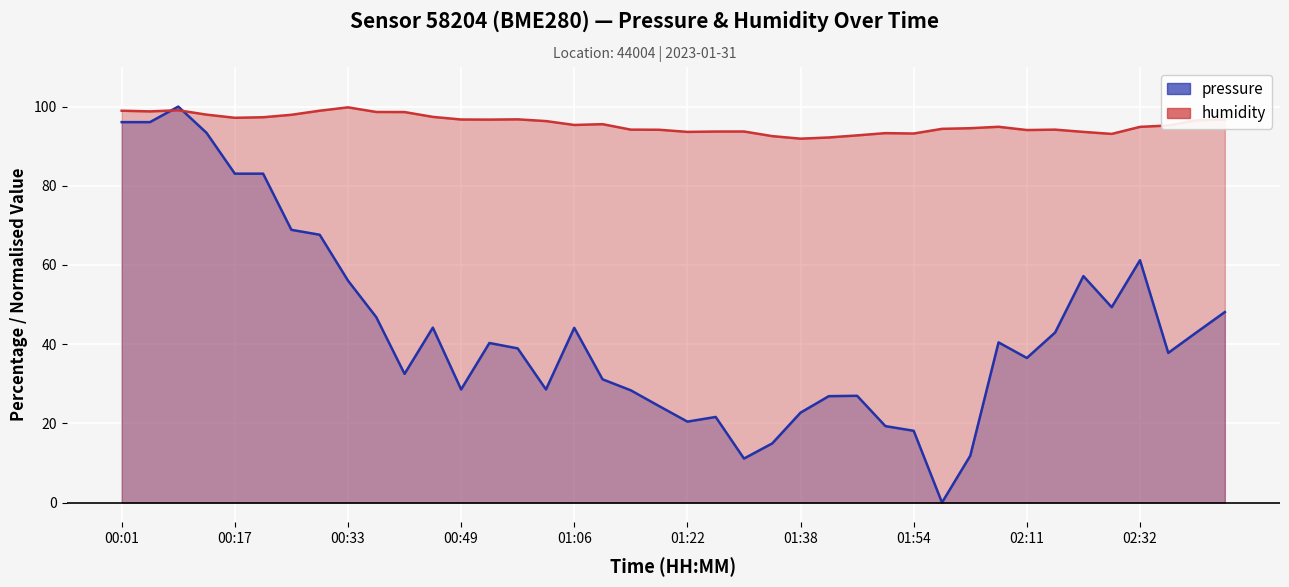

What position from the right is 22?

18